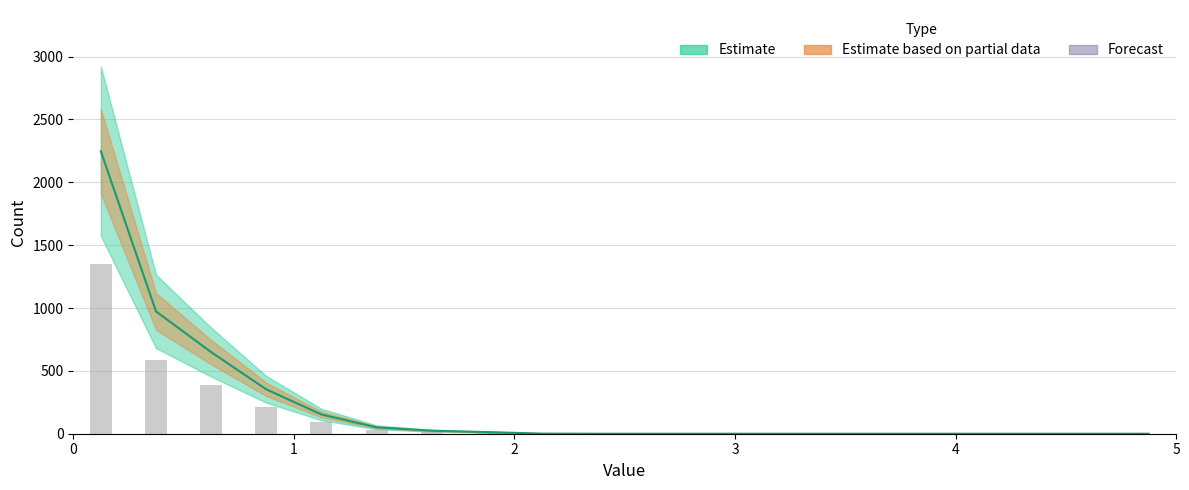

Rank the categories by value from highest to lowest.

0.125, 0.375, 0.625, 0.875, 1.125, 1.375, 1.625, 1.875, 2.125, 2.375, 2.625, 2.875, 3.125, 3.375, 3.625, 3.875, 4.125, 4.375, 4.625, 4.875